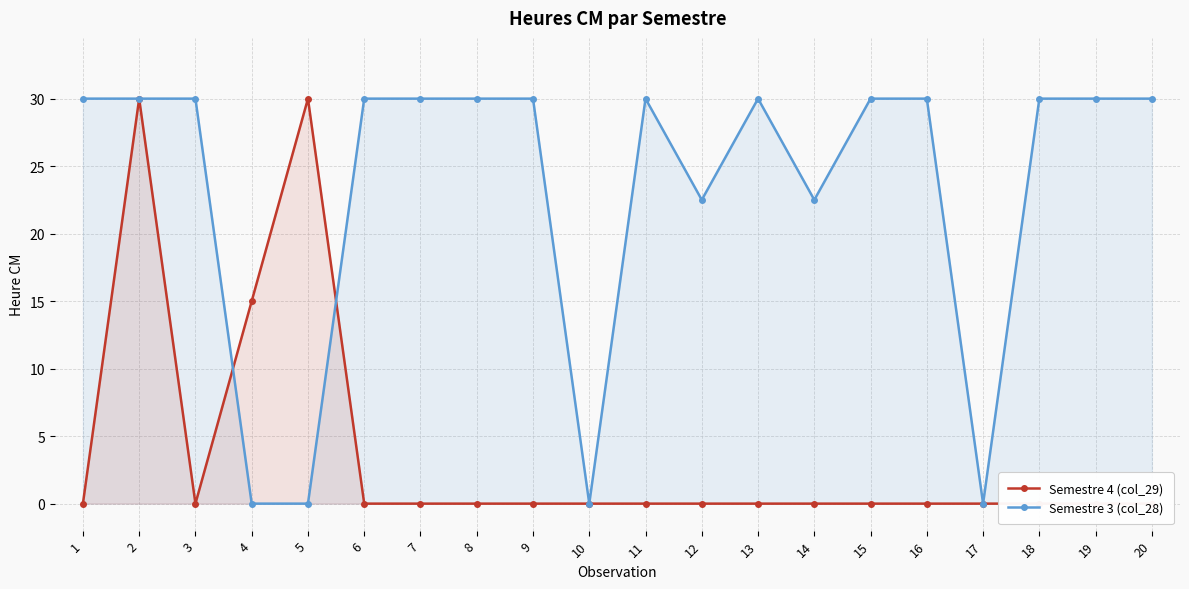

What is the highest value of the Semestre 3 (col_28) series?

30.0